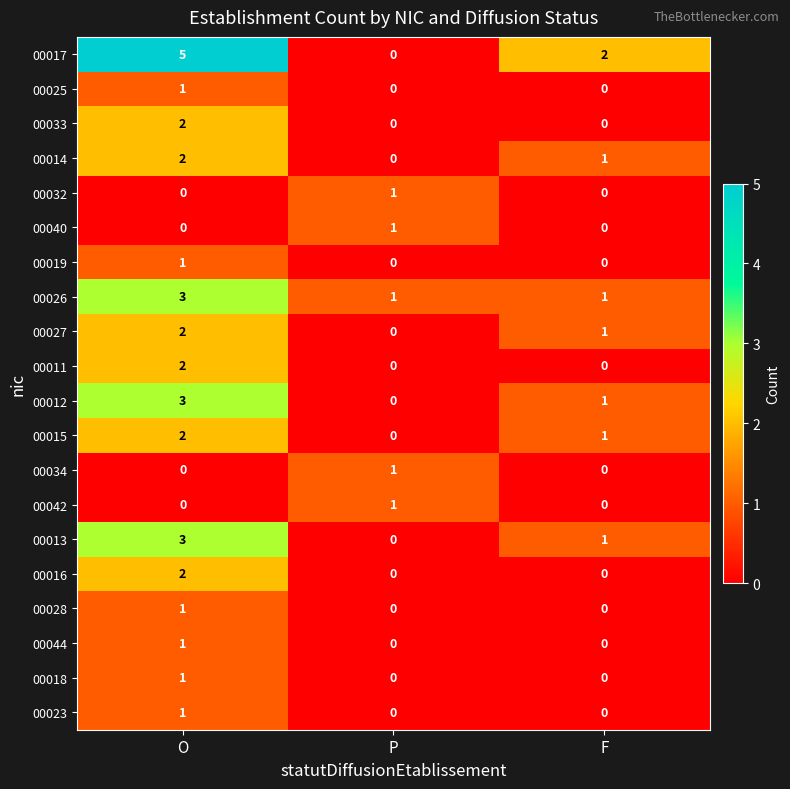

How many series are shown in this chart?

20